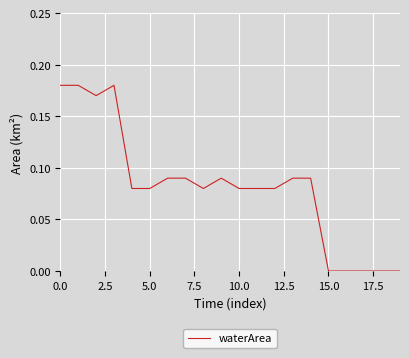

Is this an area chart (filled region under the line)?

No